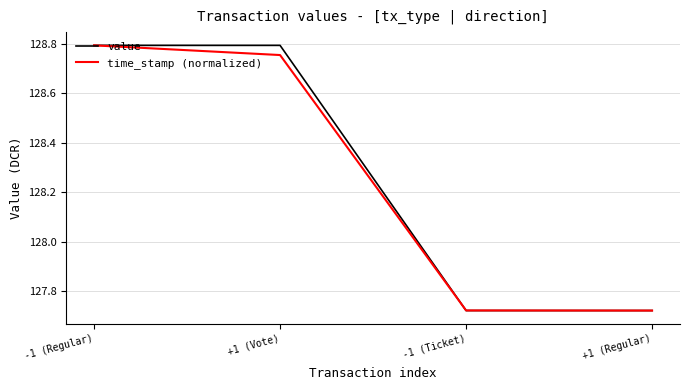

What is the sum of the time_stamp (normalized) values at +1 (Regular) and -1 (Regular)?

256.5